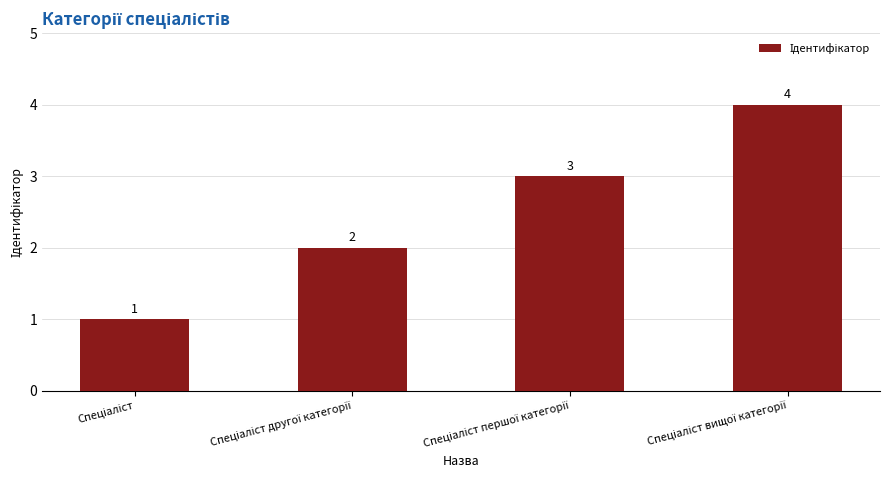

How many distinct data groups are displayed?

1